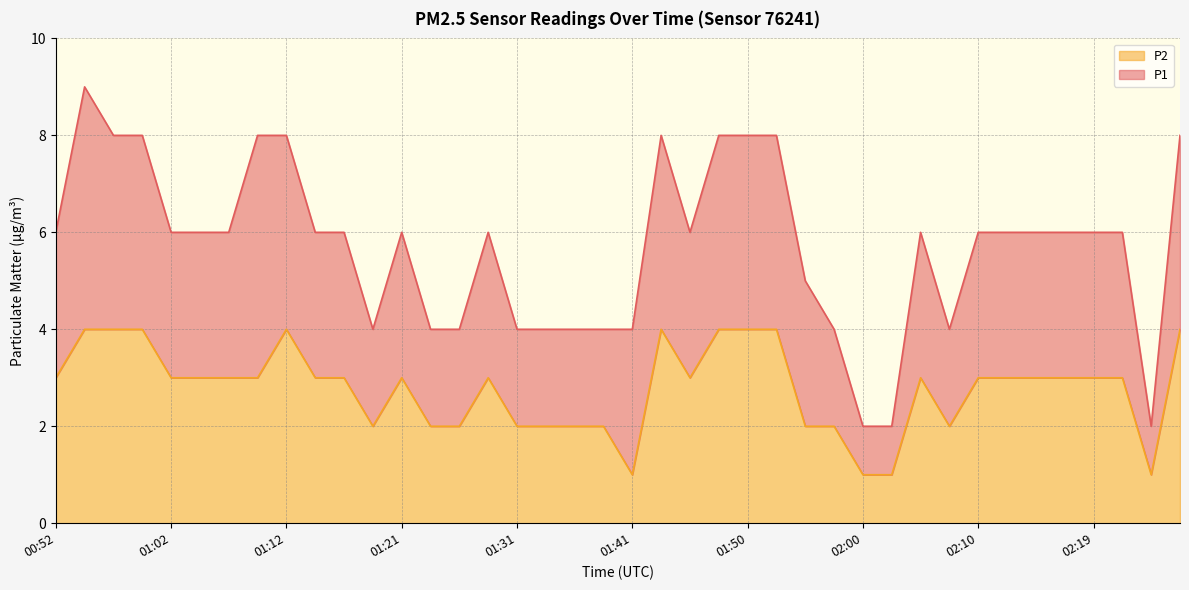

True or false: there are more than 2 points higher than both neighbors.

True